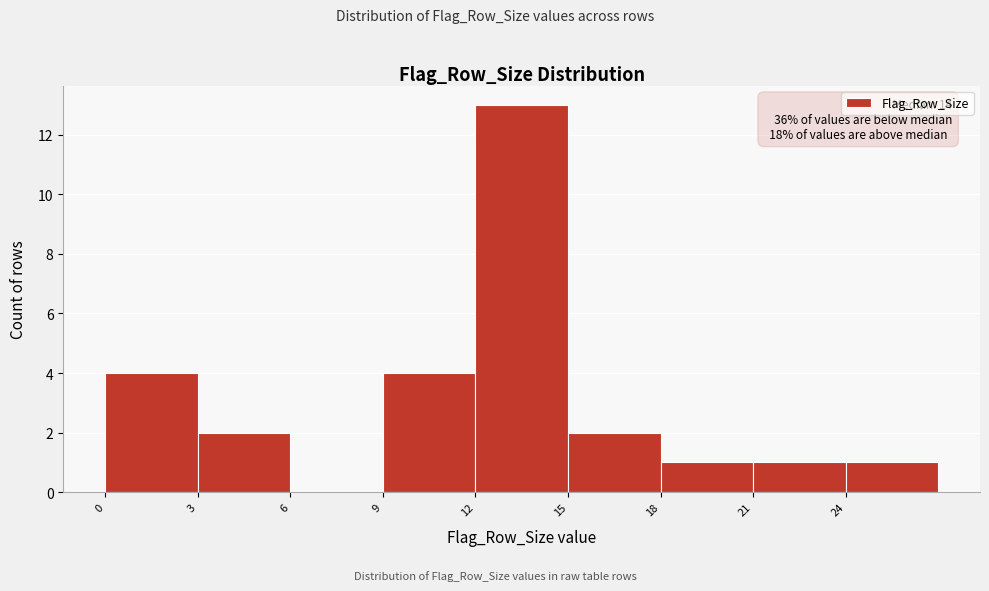

Which range on the x-axis has the tallest bar?

12 to 15